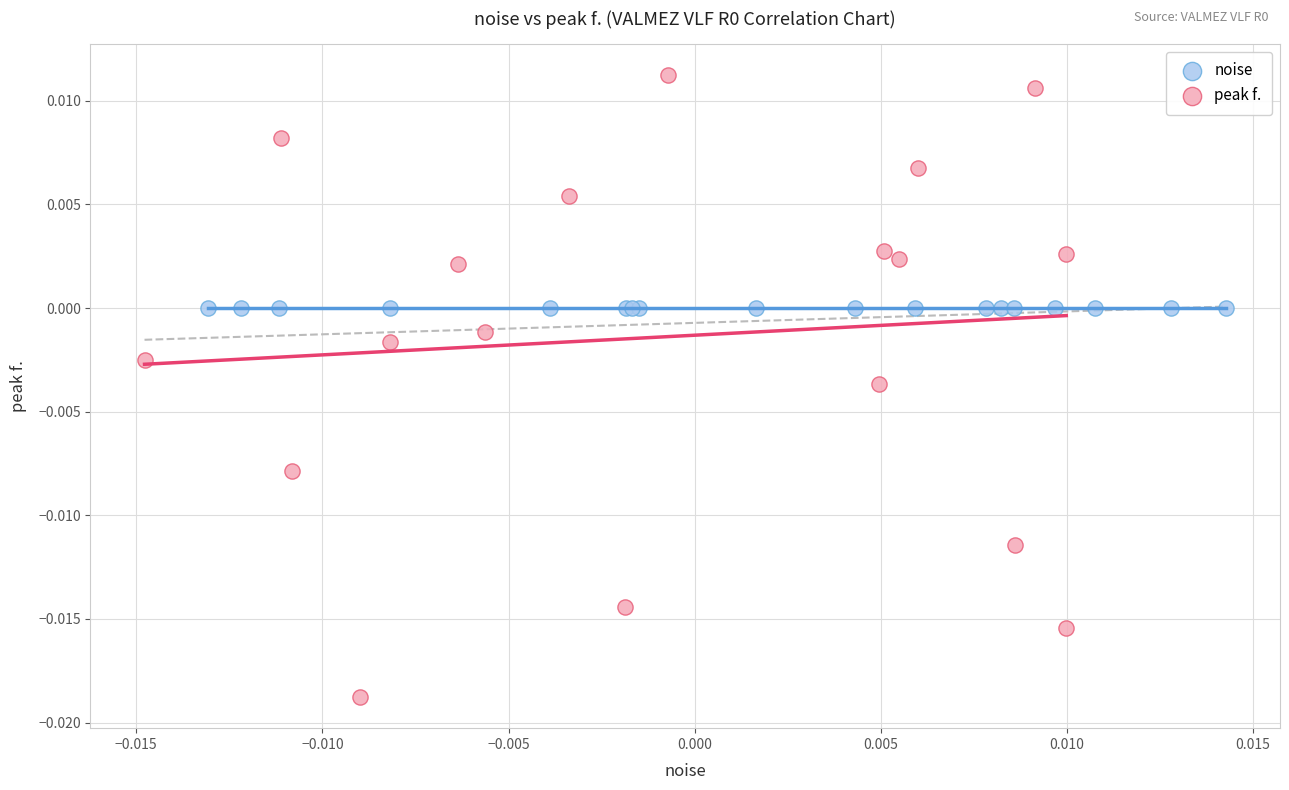

Which series has the widest spread of Y values?

peak f.